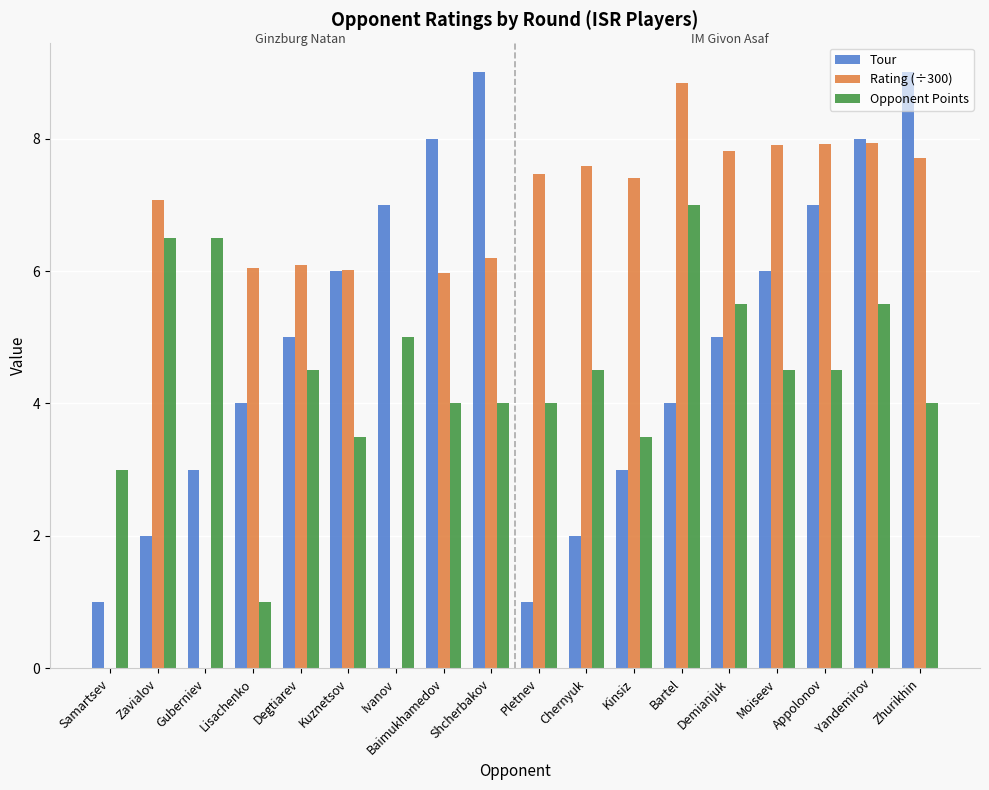

True or false: Tour has a value of 11.4 at Ivanov.

False